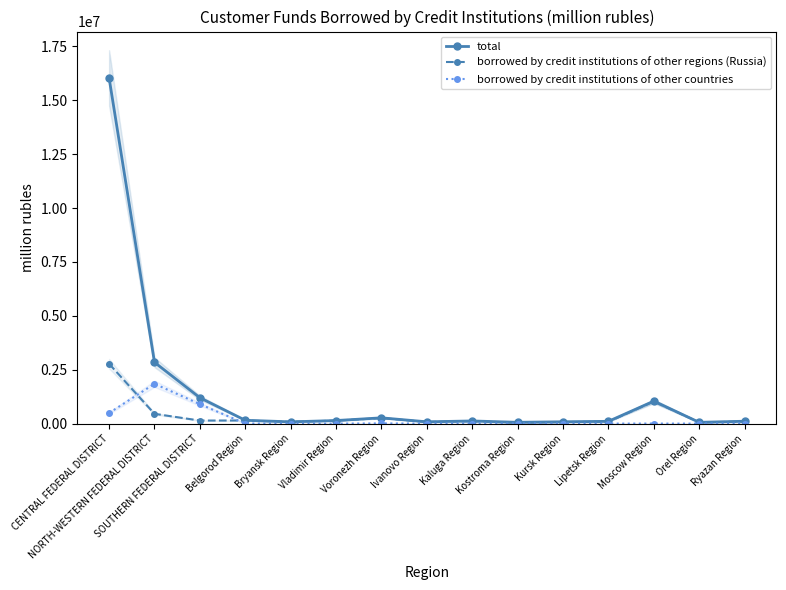

The borrowed by credit institutions of other countries series shows 2759 at Moscow Region. True or false?

True